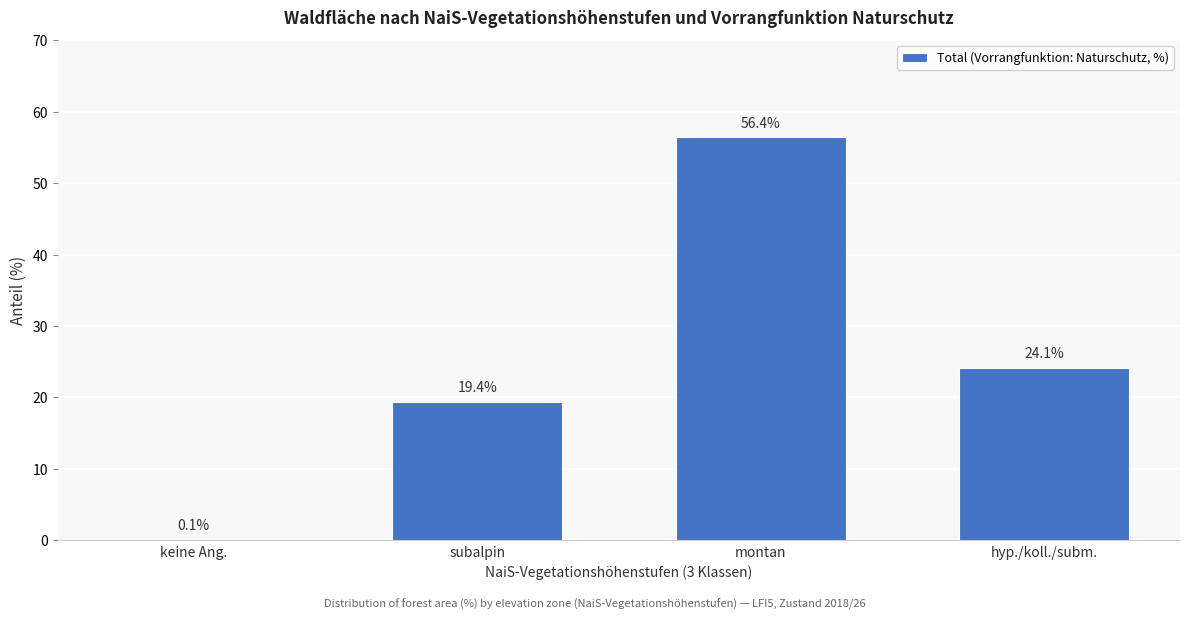

Reading left to right, list all the values displayed in this chart.

keine Ang.=0.1	subalpin=19.4	montan=56.4	hyp./koll./subm.=24.1